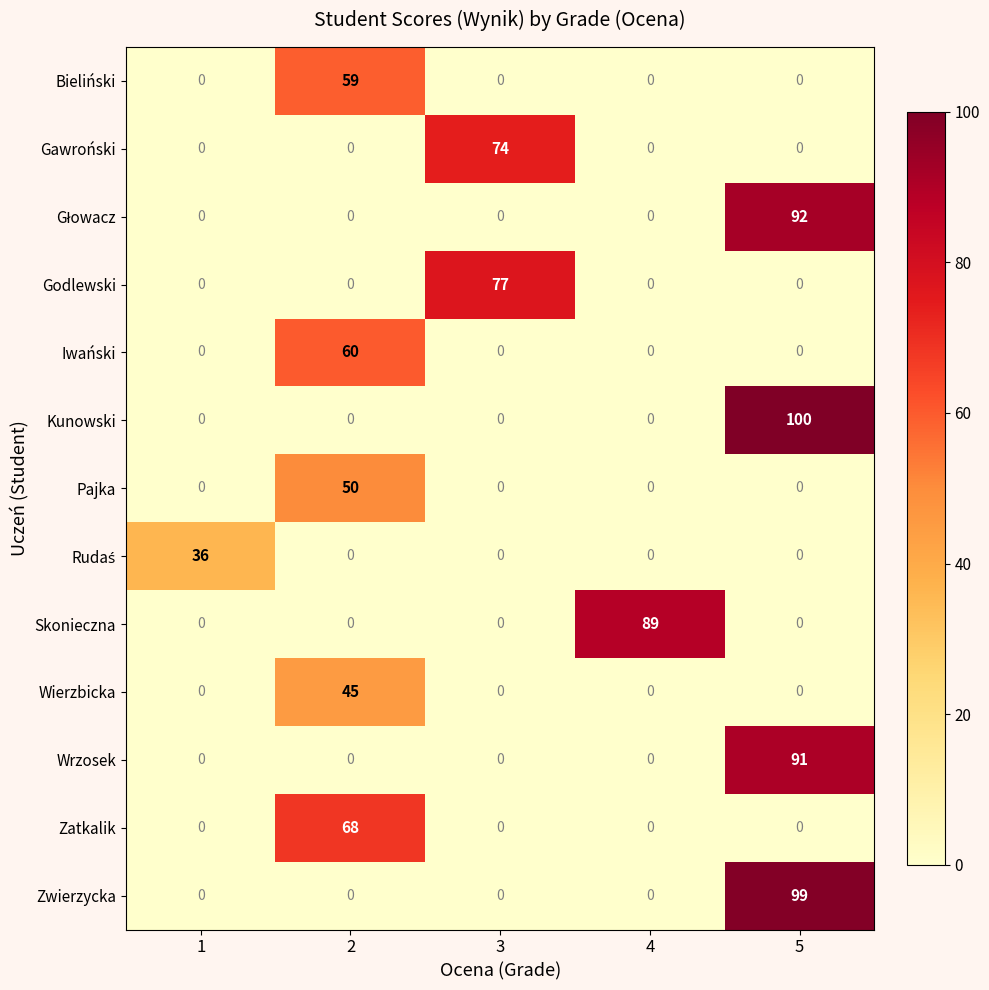

What is the total value across all series at 3?

151